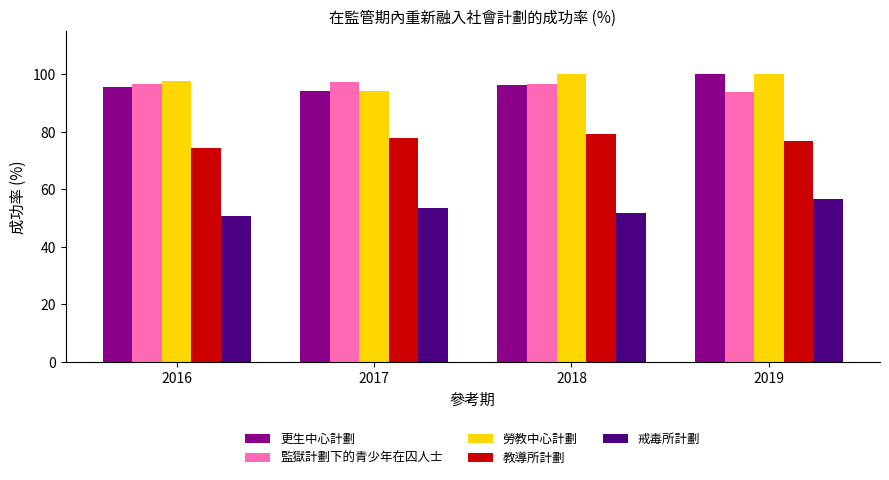

Does the chart contain any negative values?

No